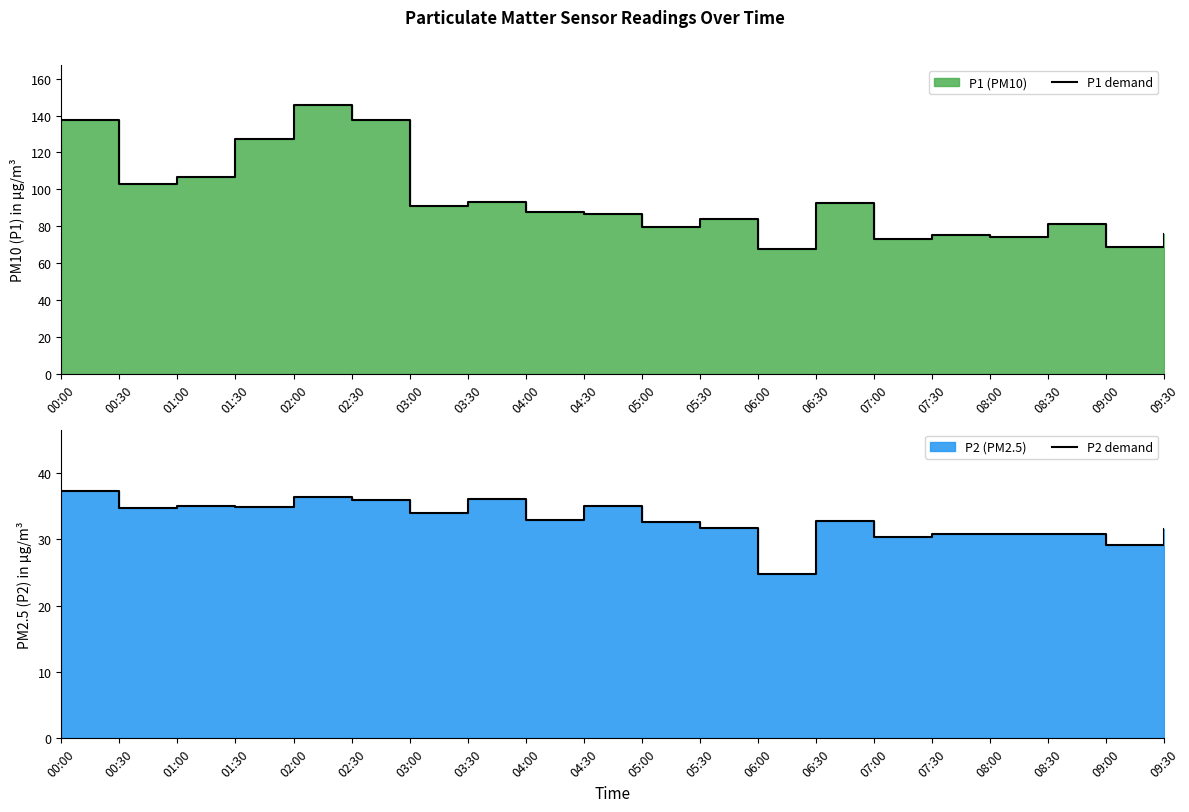

What is the total value across all series at 01:00?

141.5